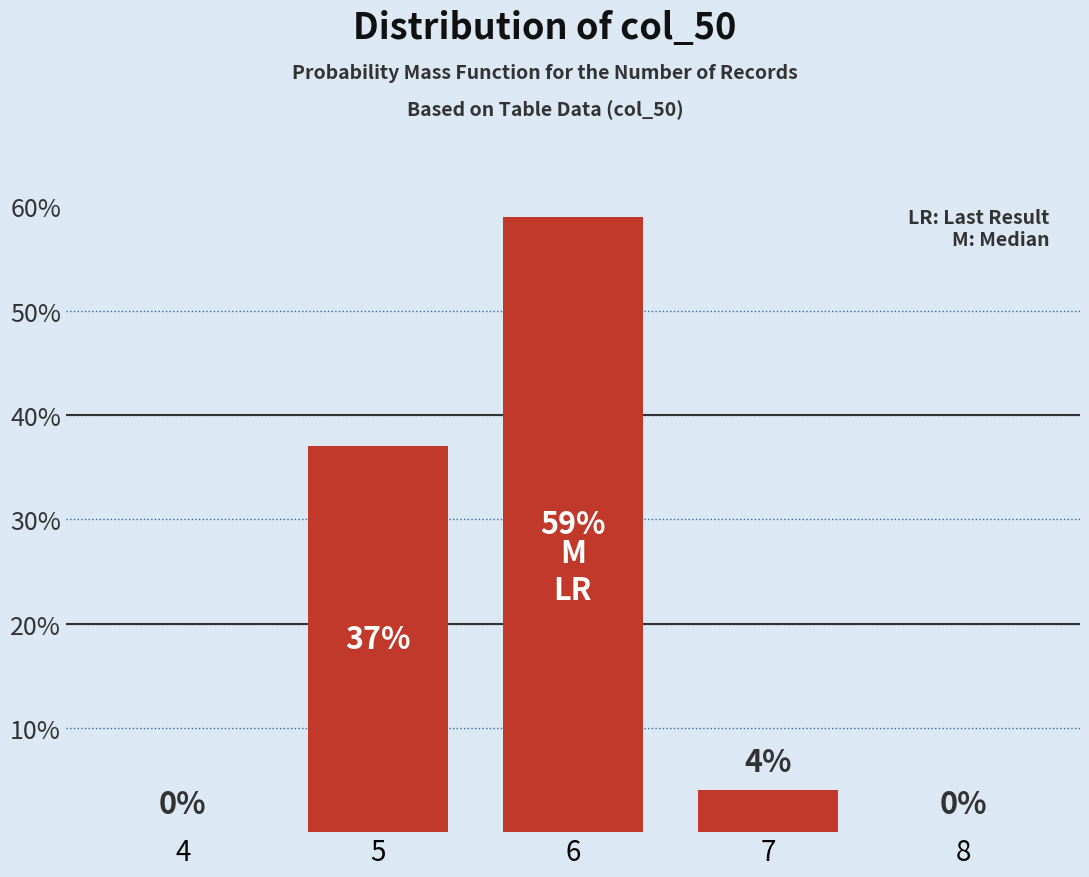

Reading right to left, transcribe all the data shown in this chart.

8=0	7=4	6=59	5=37	4=0